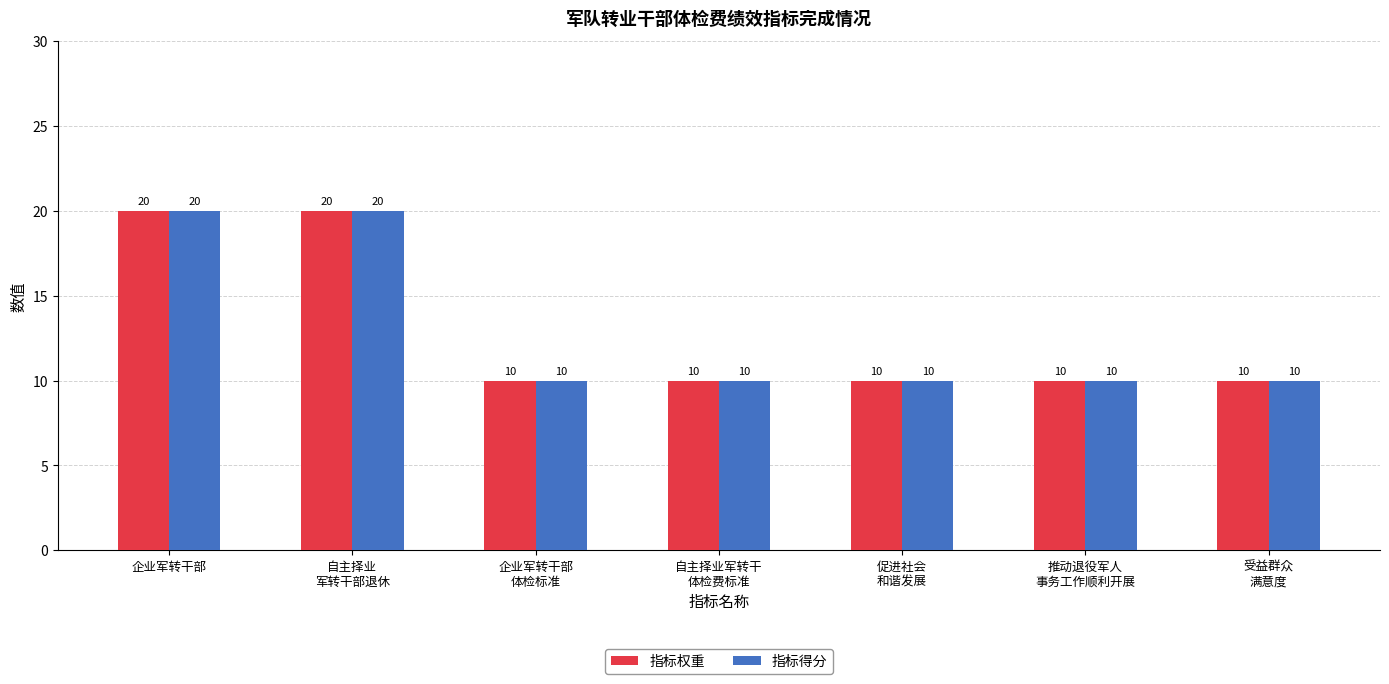

Reading left to right, transcribe all the data shown in this chart.

指标权重: 企业军转干部=20	自主择业
军转干部退休=20	企业军转干部
体检标准=10	自主择业军转干
体检费标准=10	促进社会
和谐发展=10	推动退役军人
事务工作顺利开展=10	受益群众
满意度=10
指标得分: 企业军转干部=20	自主择业
军转干部退休=20	企业军转干部
体检标准=10	自主择业军转干
体检费标准=10	促进社会
和谐发展=10	推动退役军人
事务工作顺利开展=10	受益群众
满意度=10